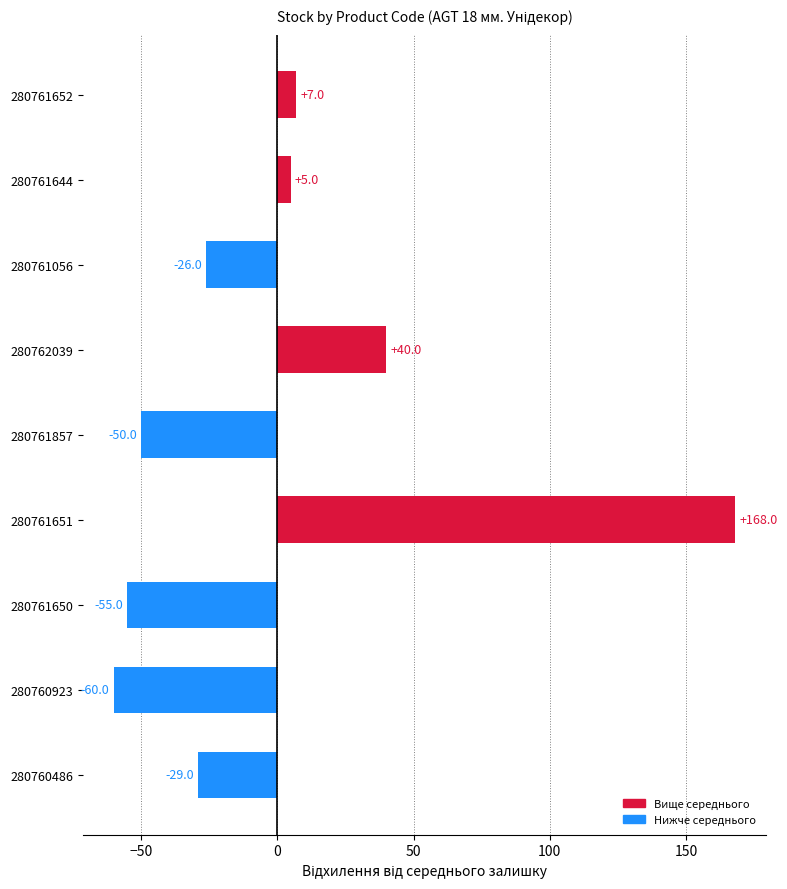

At which category does the chart reach its peak across all series?

280761651